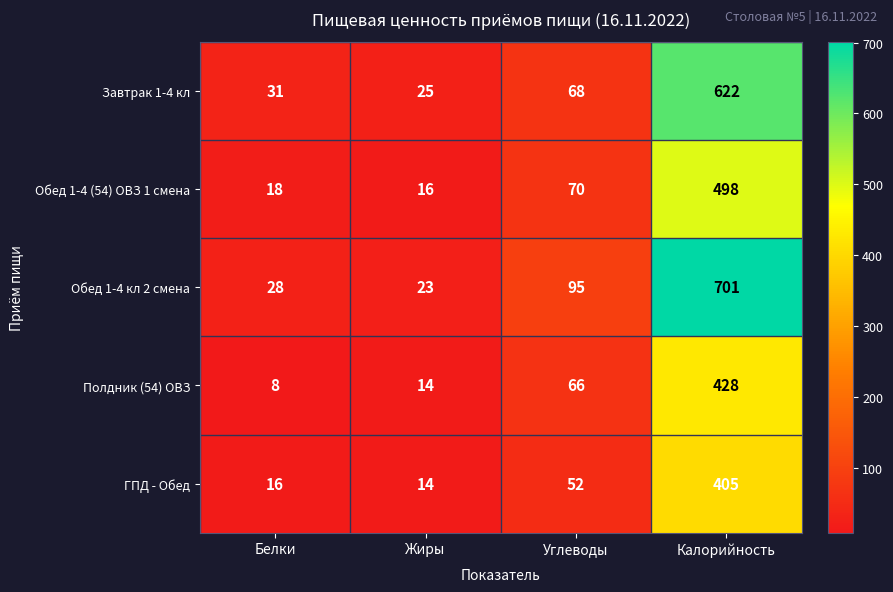

Count the number of categories in the chart.

4